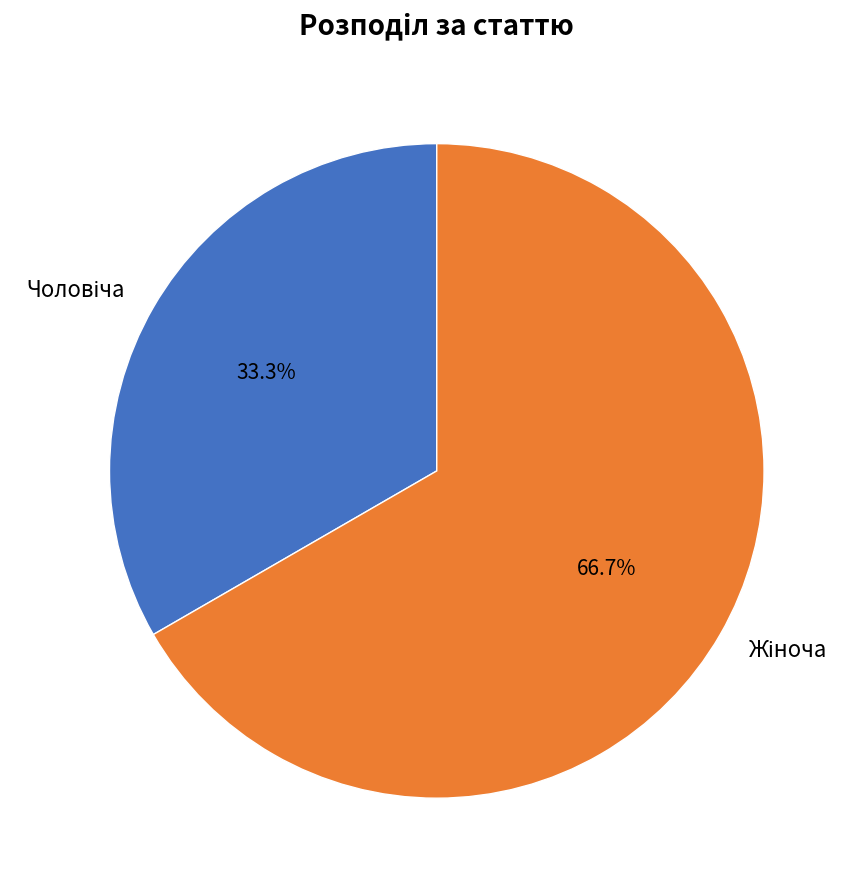

Is there a majority slice in this chart?

Yes